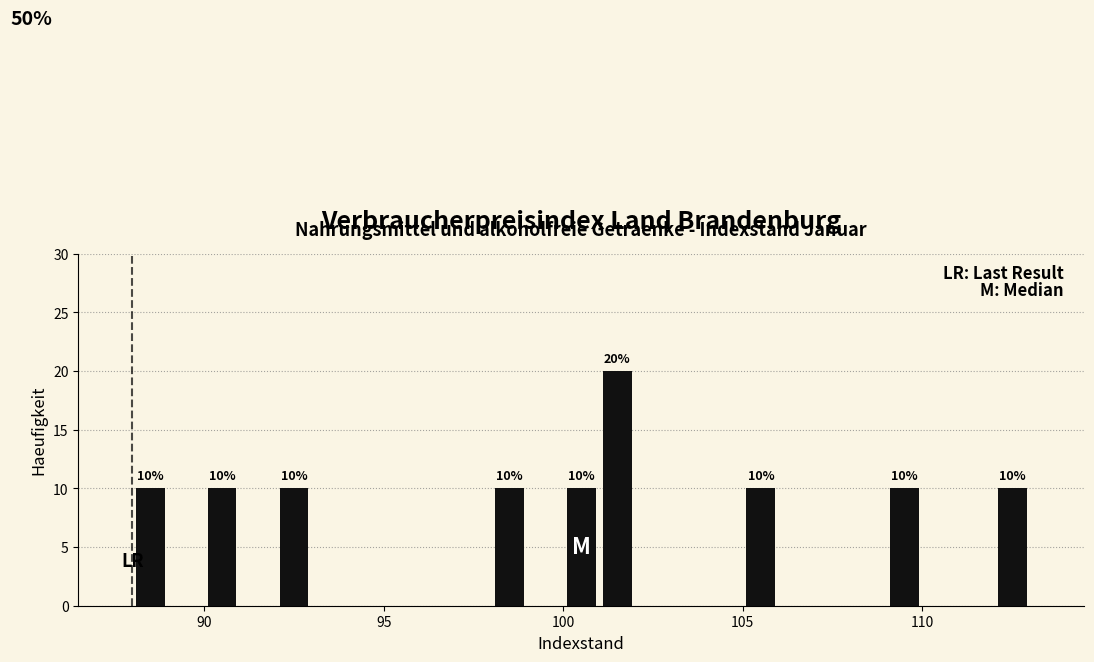

Read against the x-axis, roughly where is the centre of the tallest bar?

101.5